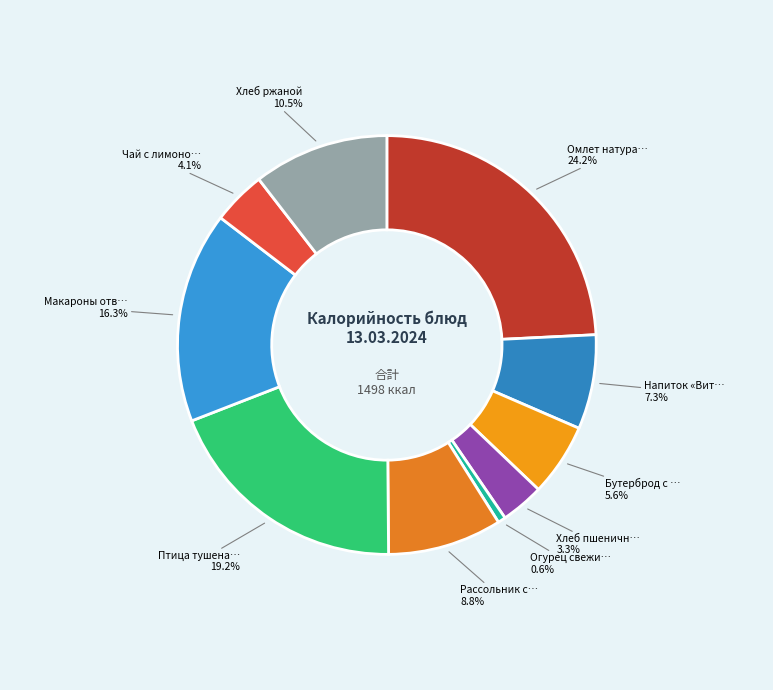

How many segments does this pie chart have?

10